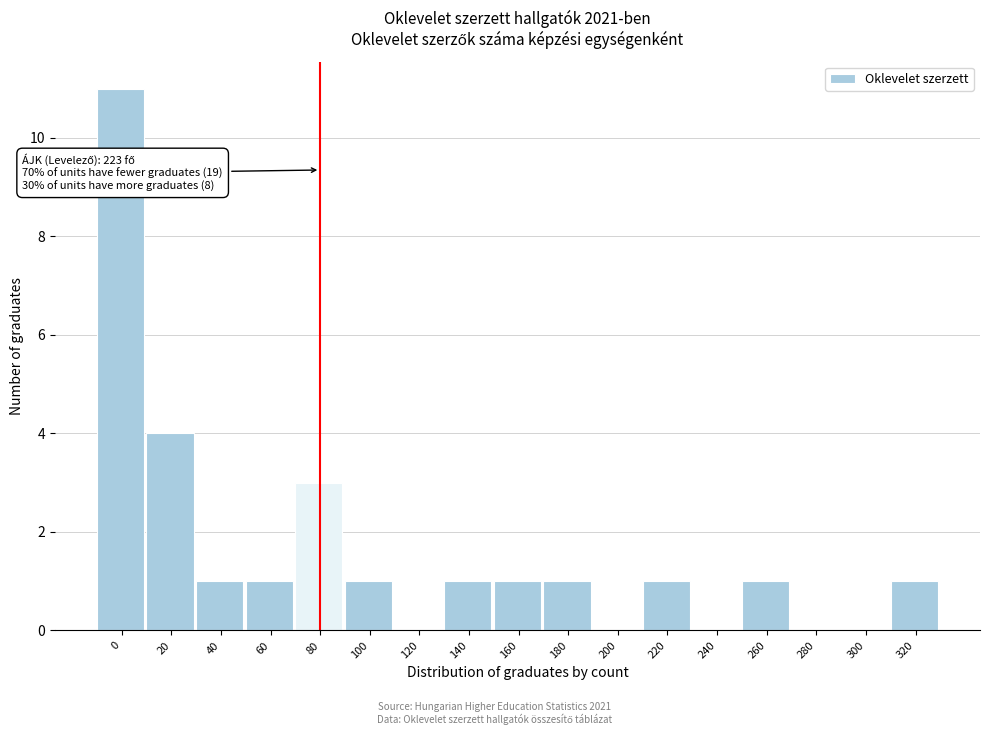

Reading left to right, transcribe all the data shown in this chart.

0=11	20=4	40=1	60=1	80=3	100=1	120=0	140=1	160=1	180=1	200=0	220=1	240=0	260=1	280=0	300=0	320=1